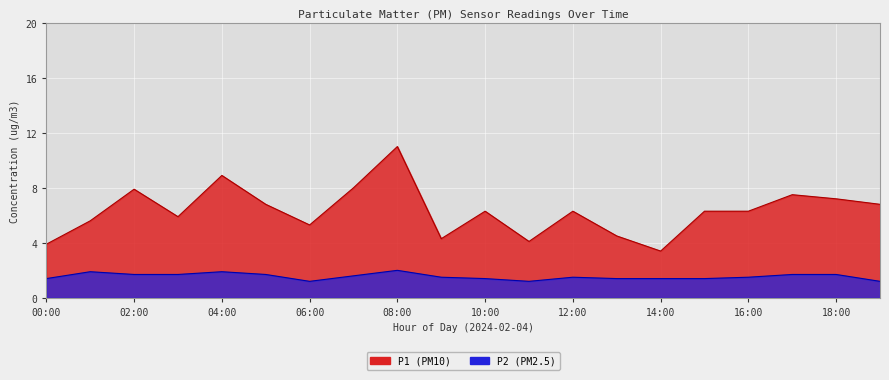

What is the label of the 7th point from the right?

13:00